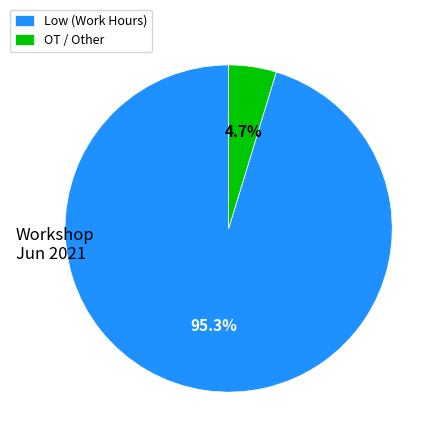

To the nearest percent, what is the difference between the largest and smallest slice percentages?

91%